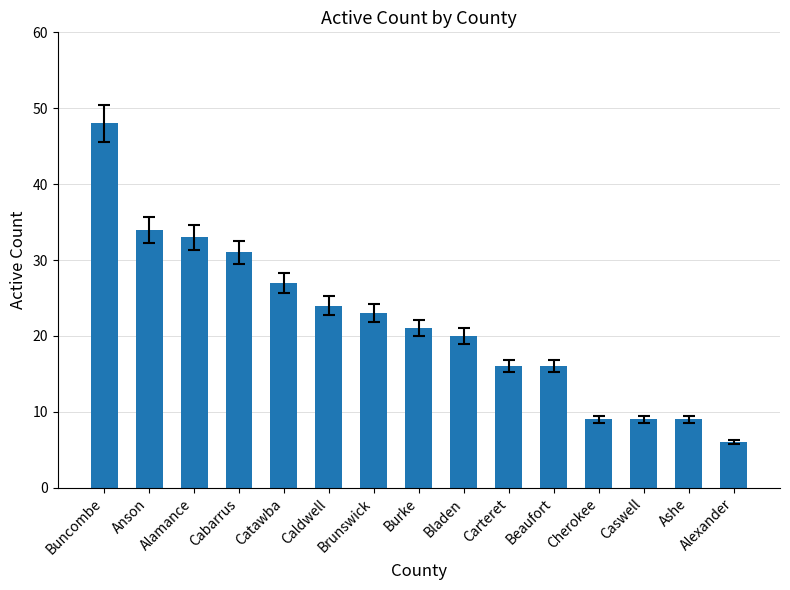

What is the minimum value shown in the chart?

6